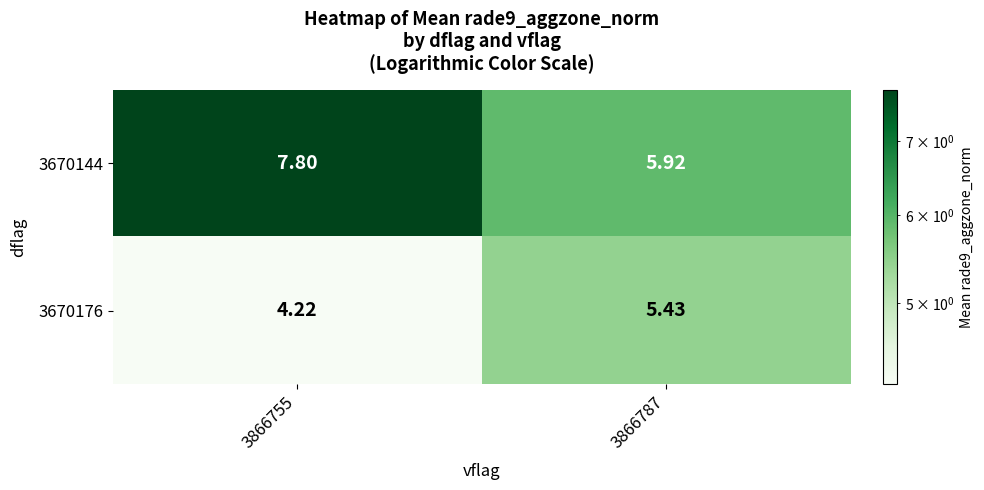

Is the value of 3670176 at 3866787 greater than the value of 3670144 at 3866755?

No